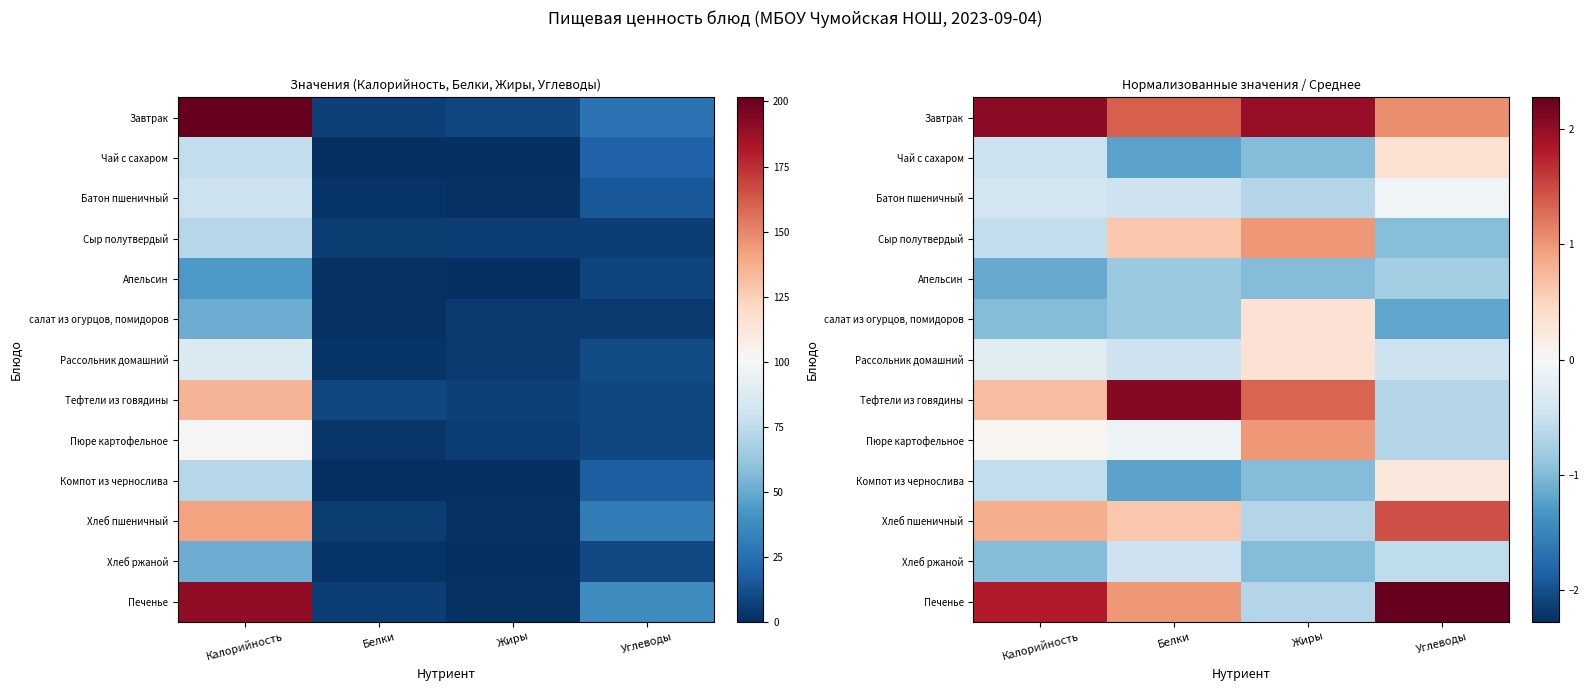

At how many categories does at least one series exceed 0?

4